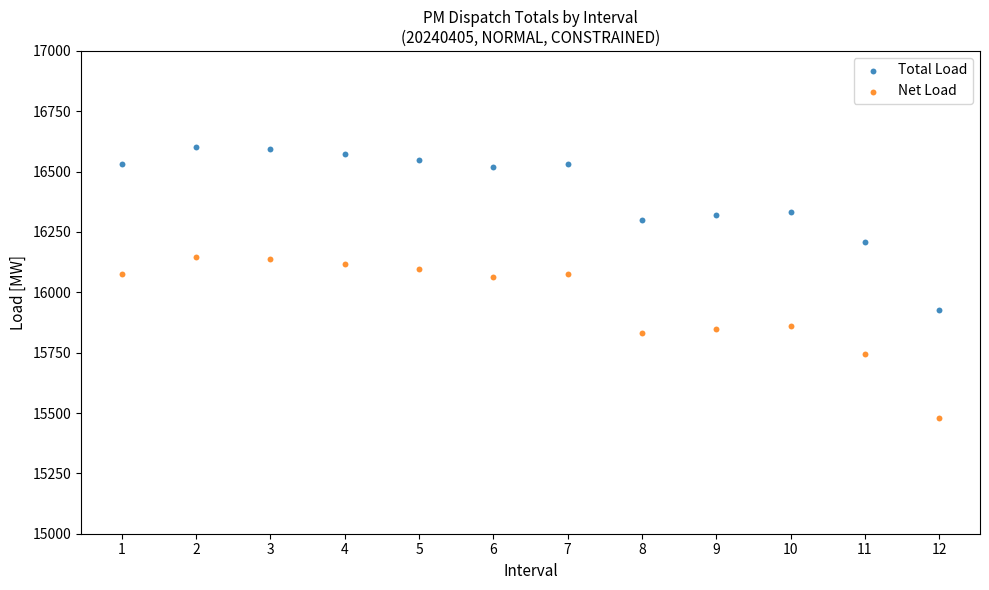

In the Total Load series, what Y value is closest to 16264?

16298.1